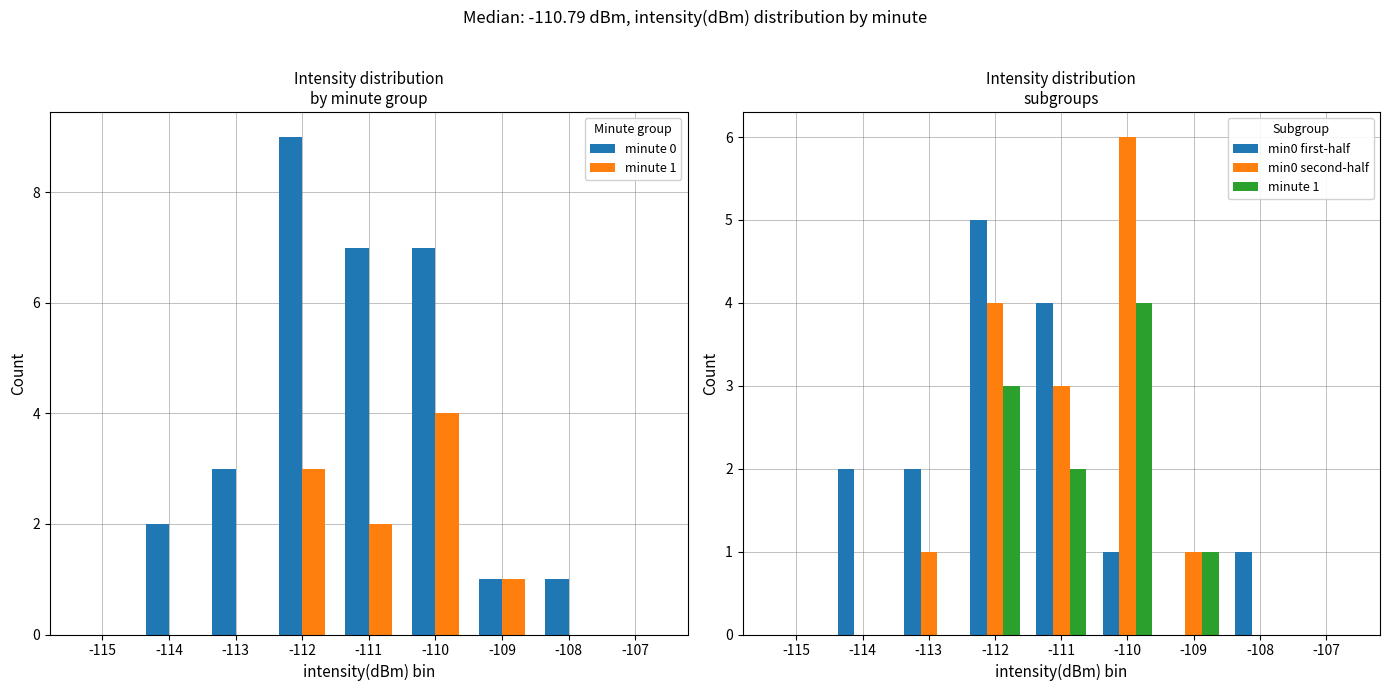

How many positive values does the min0 first-half series have?

6